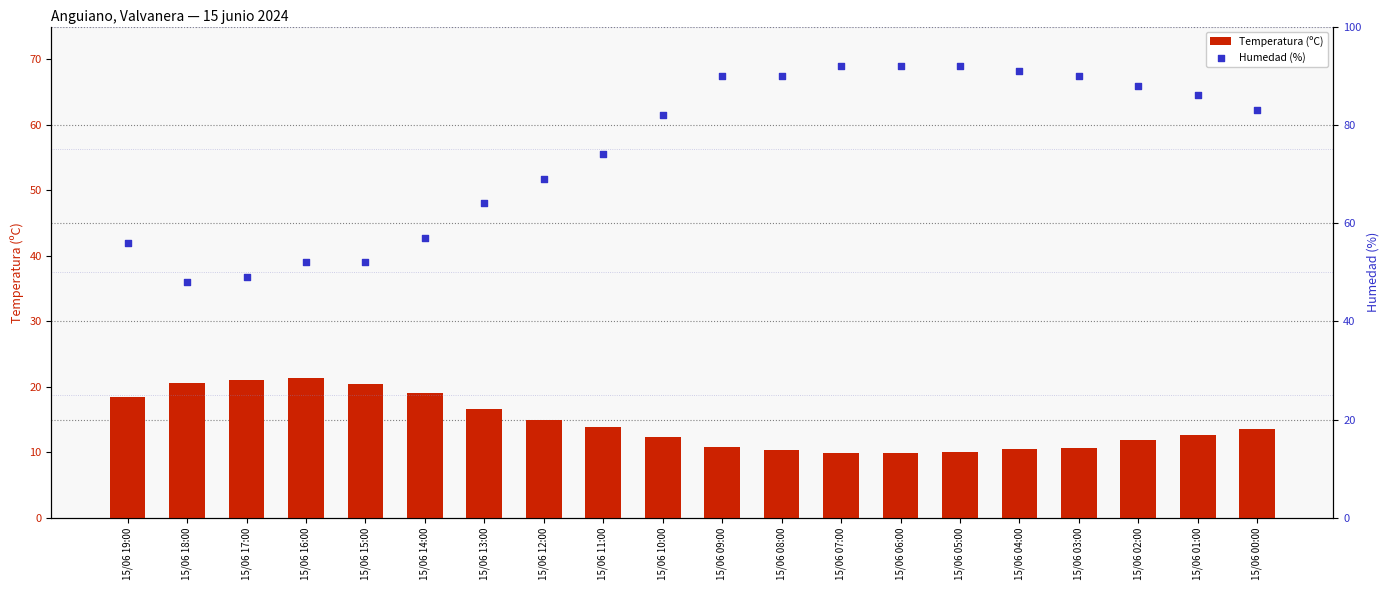

Which series contains the highest Y value?

Humedad (%)